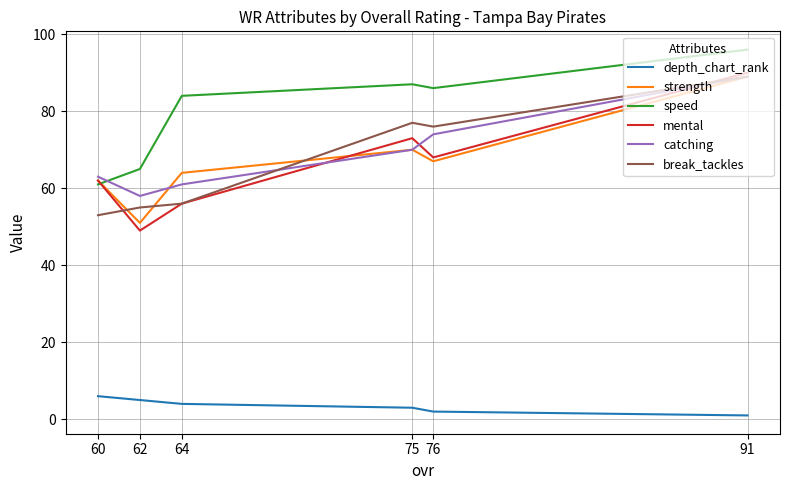

How many lines are shown in the chart?

6